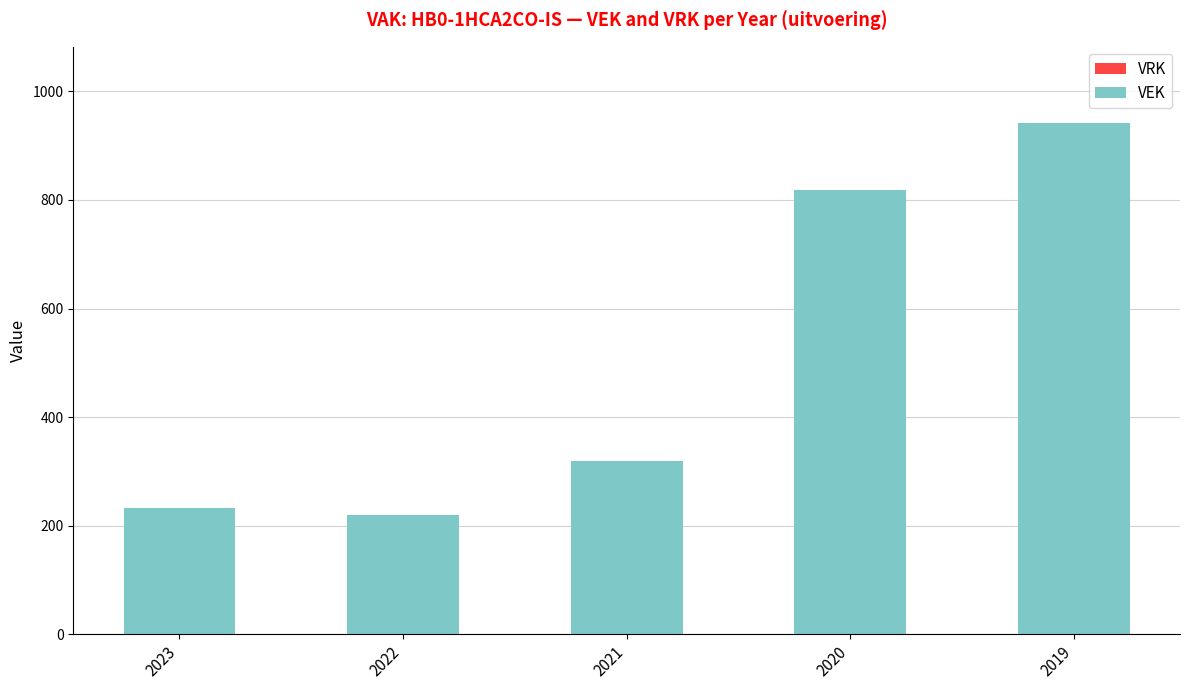

Reading left to right, list all the values displayed in this chart.

2023=233	2022=219	2021=319	2020=818	2019=941